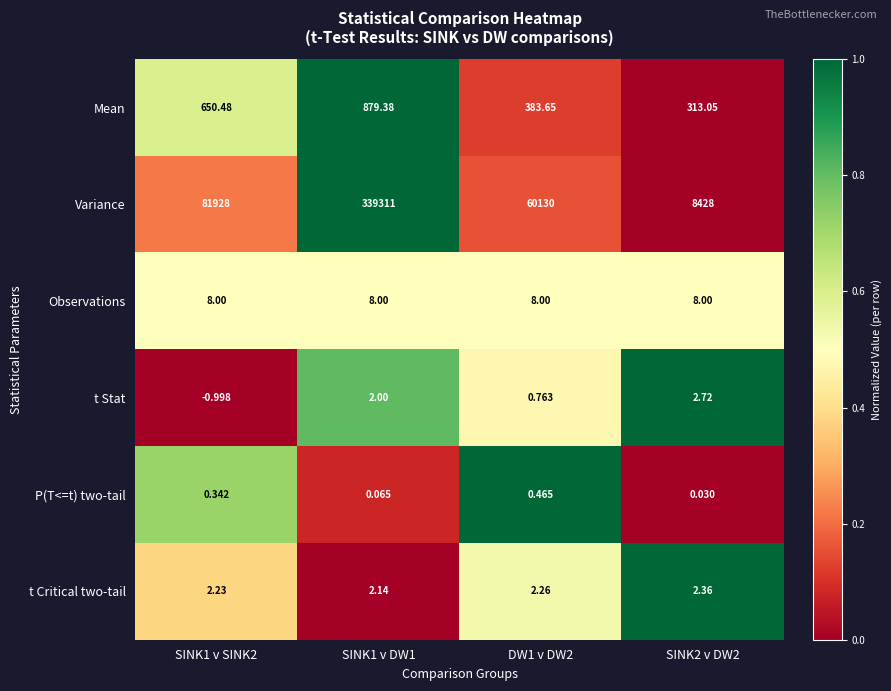

Which series has the widest spread of values?

Variance